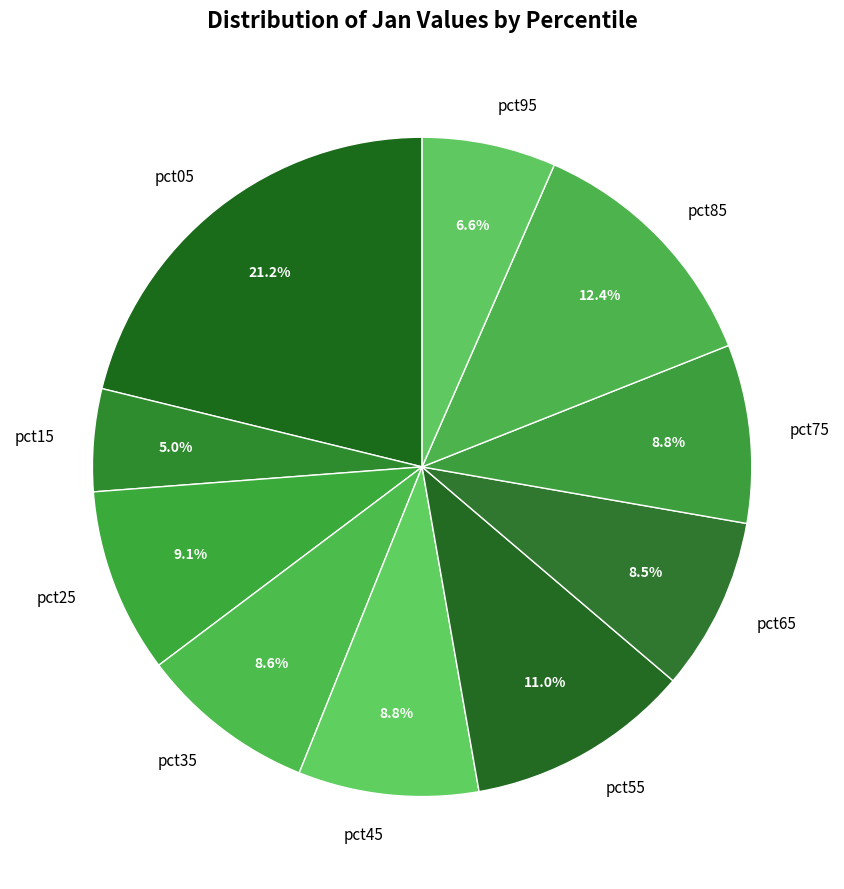

Is it true that pct25 is 1% of the pie?

False